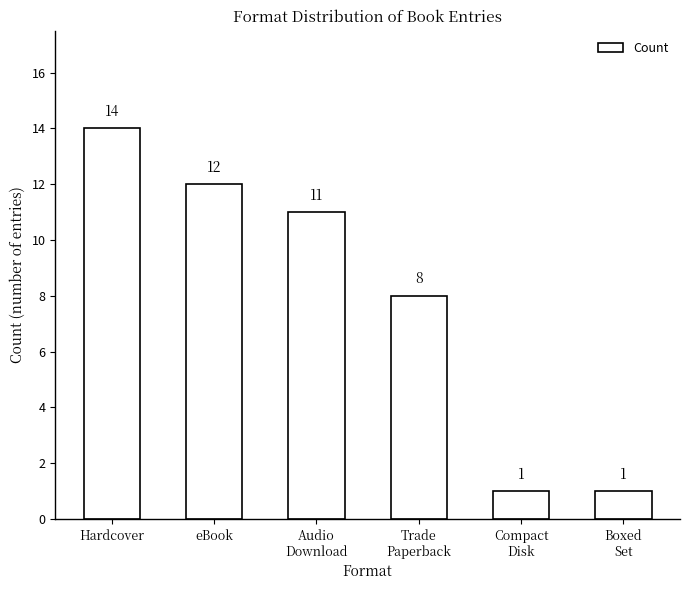

What is the greatest value displayed?

14